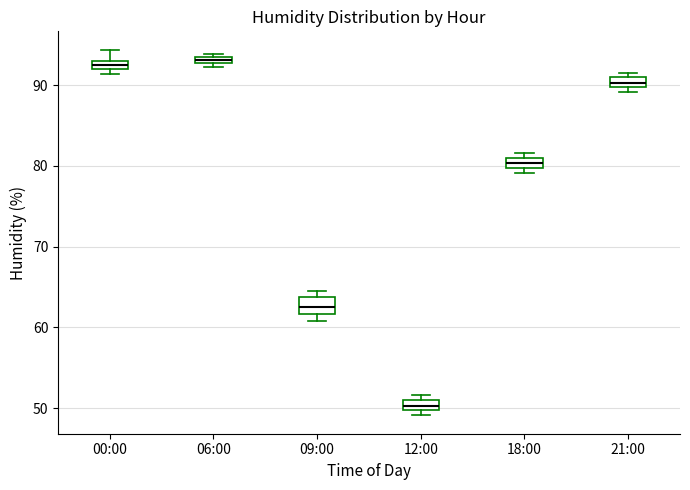

Where is the upper edge of the box for 09:00 on the y-axis? The values are not printed on the chart, so give them approximately, as read against the axis.

64